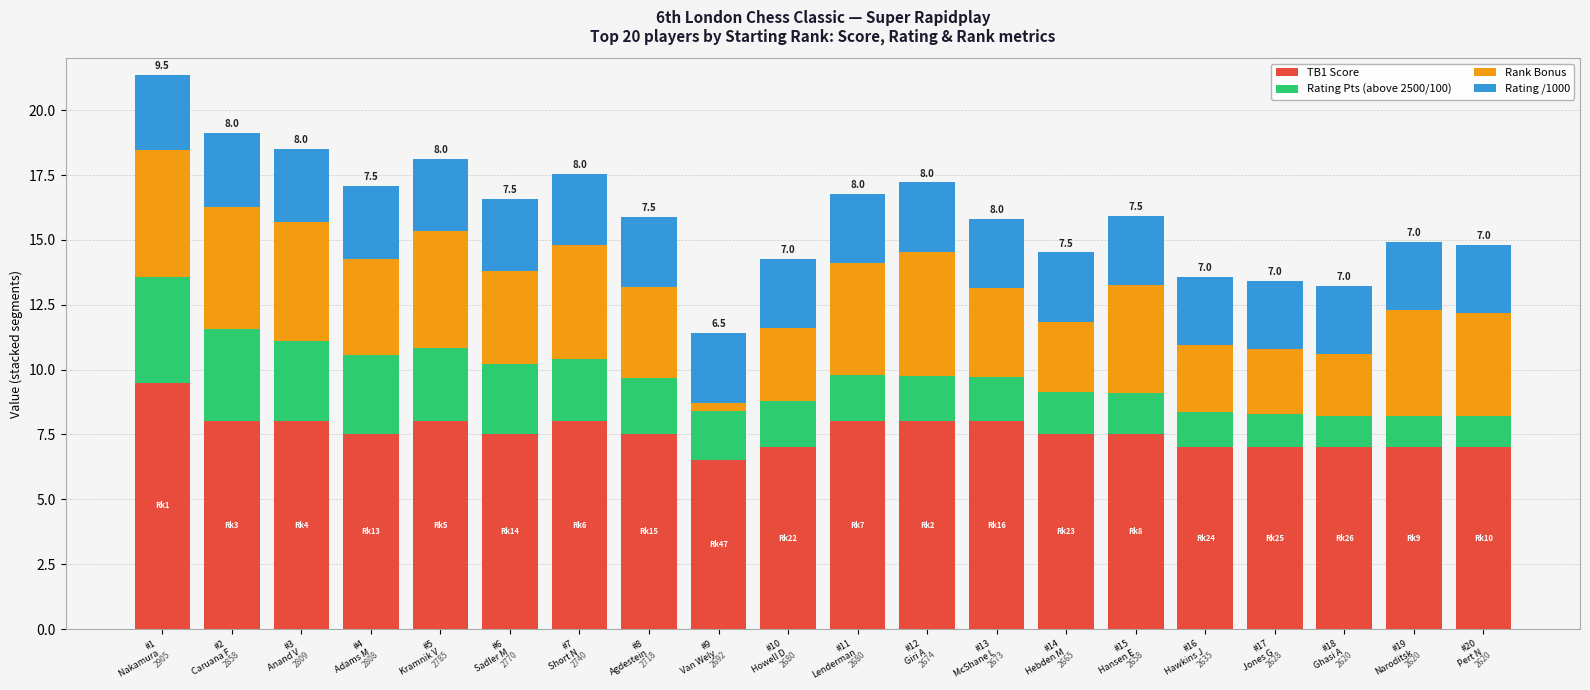

Count the TB1 Score values in the range 7 to 8.

18